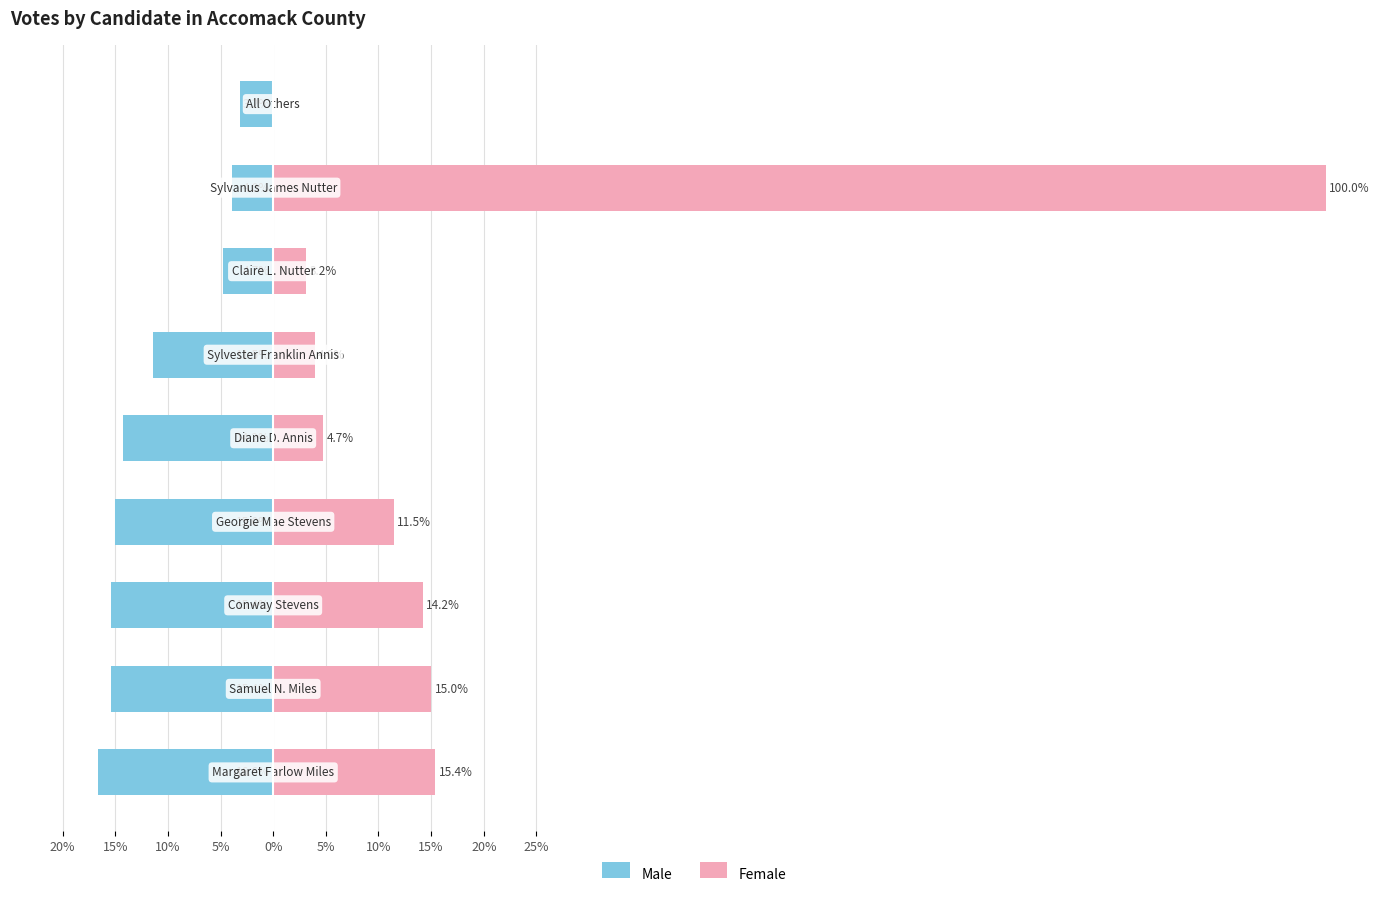

Reading right to left, list all the values displayed in this chart.

Male: -3.2	-4.0	-4.7	-11.5	-14.2	-15.0	-15.4	-15.4	-16.6
Female: 0.0	100.0	3.2	4.0	4.7	11.5	14.2	15.0	15.4